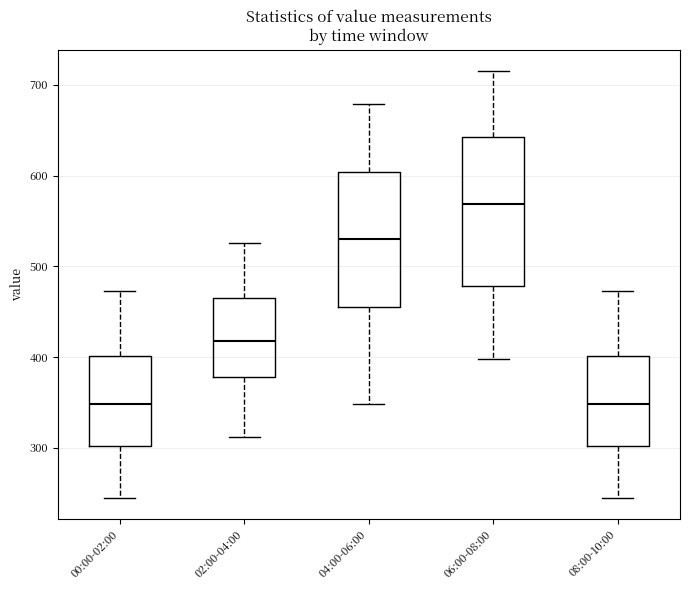

Comparing the boxes themselves (not the whiskers), which one is the tallest?

06:00-08:00